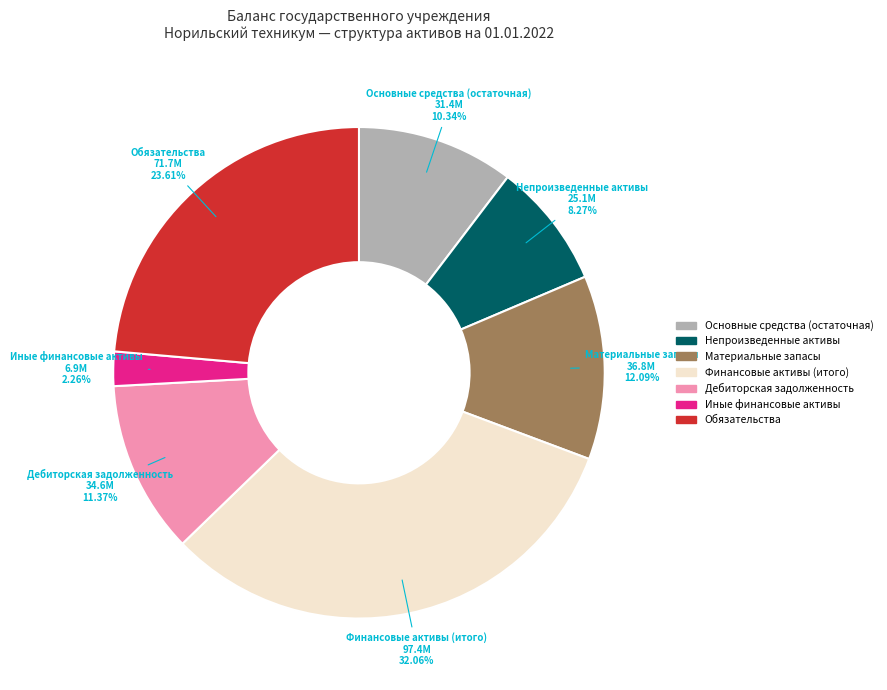

Is there any slice that represents more than half of the pie?

No